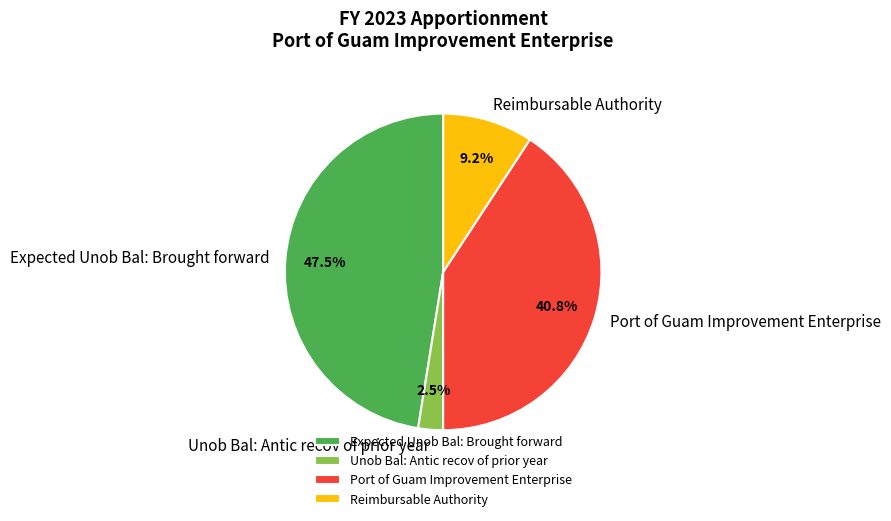

To the nearest percent, what percentage of the pie is Port of Guam Improvement Enterprise?

41%